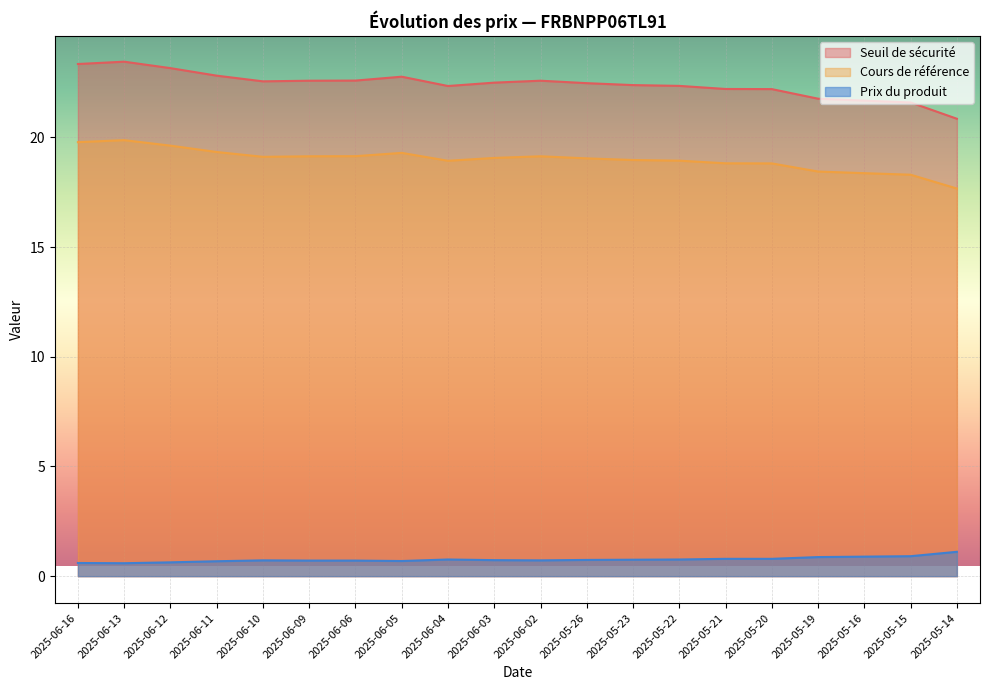

Reading left to right, list all the values displayed in this chart.

Seuil de sécurité: 23.3	23.5	23.2	22.8	22.6	22.6	22.6	22.8	22.3	22.5	22.6	22.5	22.4	22.3	22.2	22.2	21.8	21.7	21.6	20.9
Cours de référence: 19.8	19.9	19.6	19.3	19.1	19.1	19.1	19.3	18.9	19.1	19.1	19.0	19.0	18.9	18.8	18.8	18.4	18.4	18.3	17.7
Prix du produit: 0.6	0.6	0.6	0.7	0.7	0.7	0.7	0.7	0.8	0.7	0.7	0.7	0.8	0.8	0.8	0.8	0.9	0.9	0.9	1.1